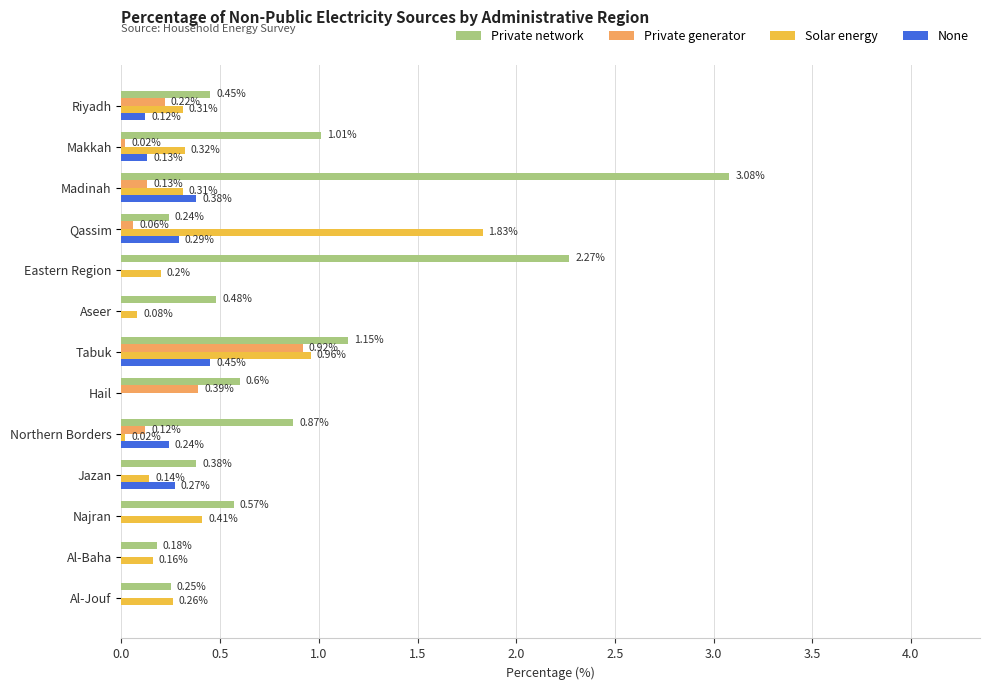

Which series has the largest total across all categories?

Private network